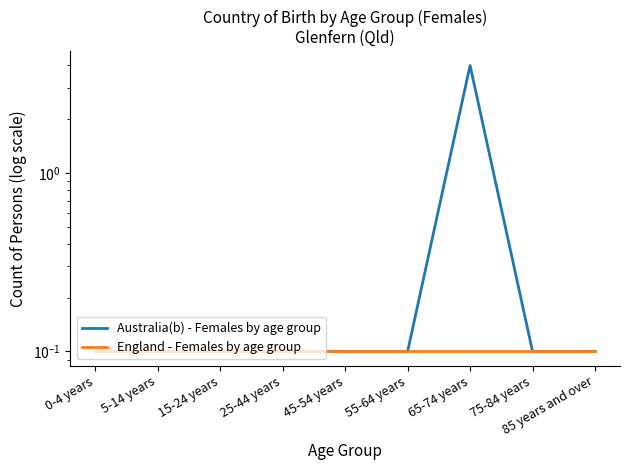

True or false: England - Females by age group and Australia(b) - Females by age group intersect in this chart.

False